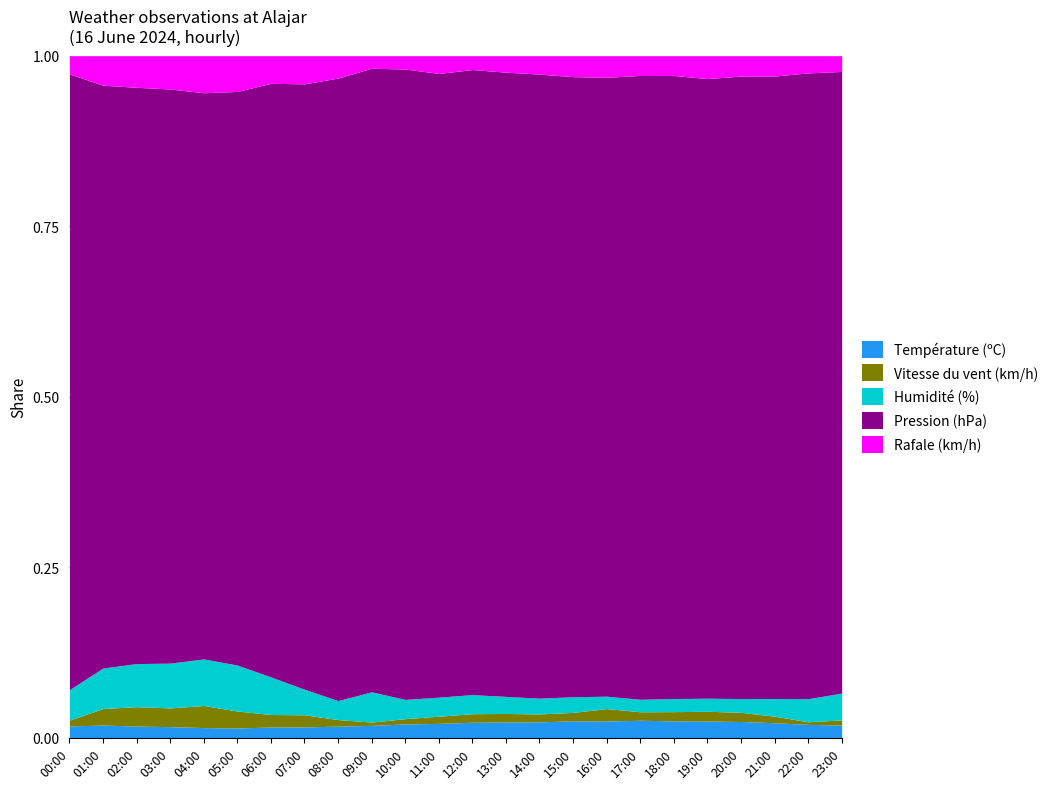

True or false: Rafale (km/h) has more than 0 points higher than both neighbors.

True